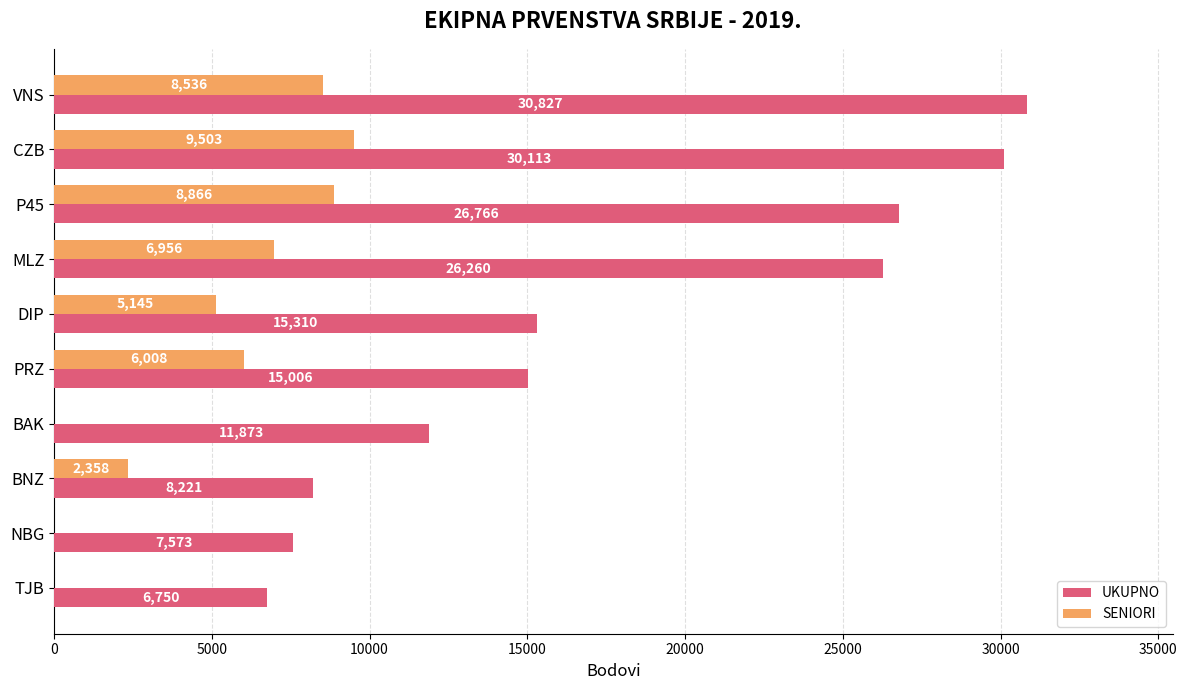

What is the sum of the UKUPNO values at CZB and BAK?

41986